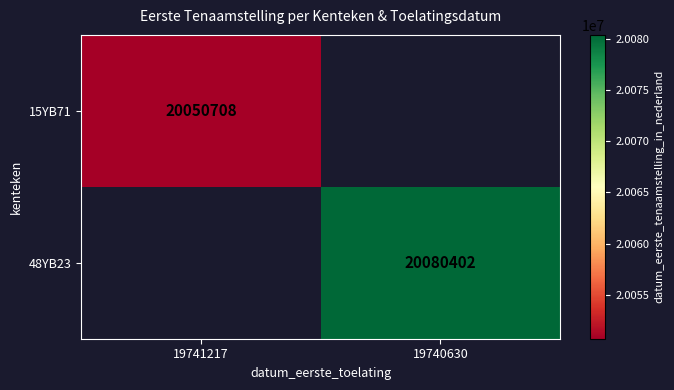

Is it true that 15YB71 equals 35398828 at 19741217?

False